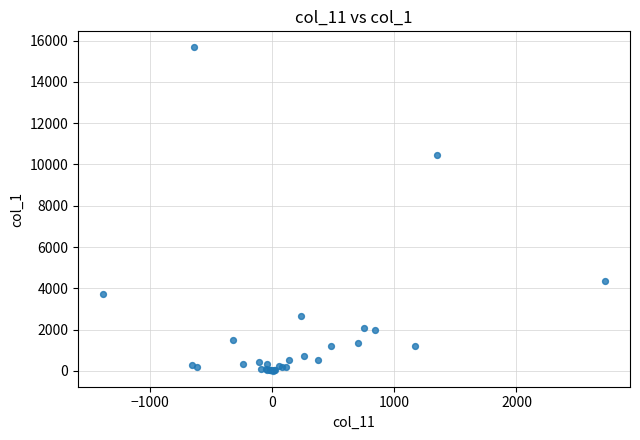

What Y value in the scatter plot is closest to 7841?

10465